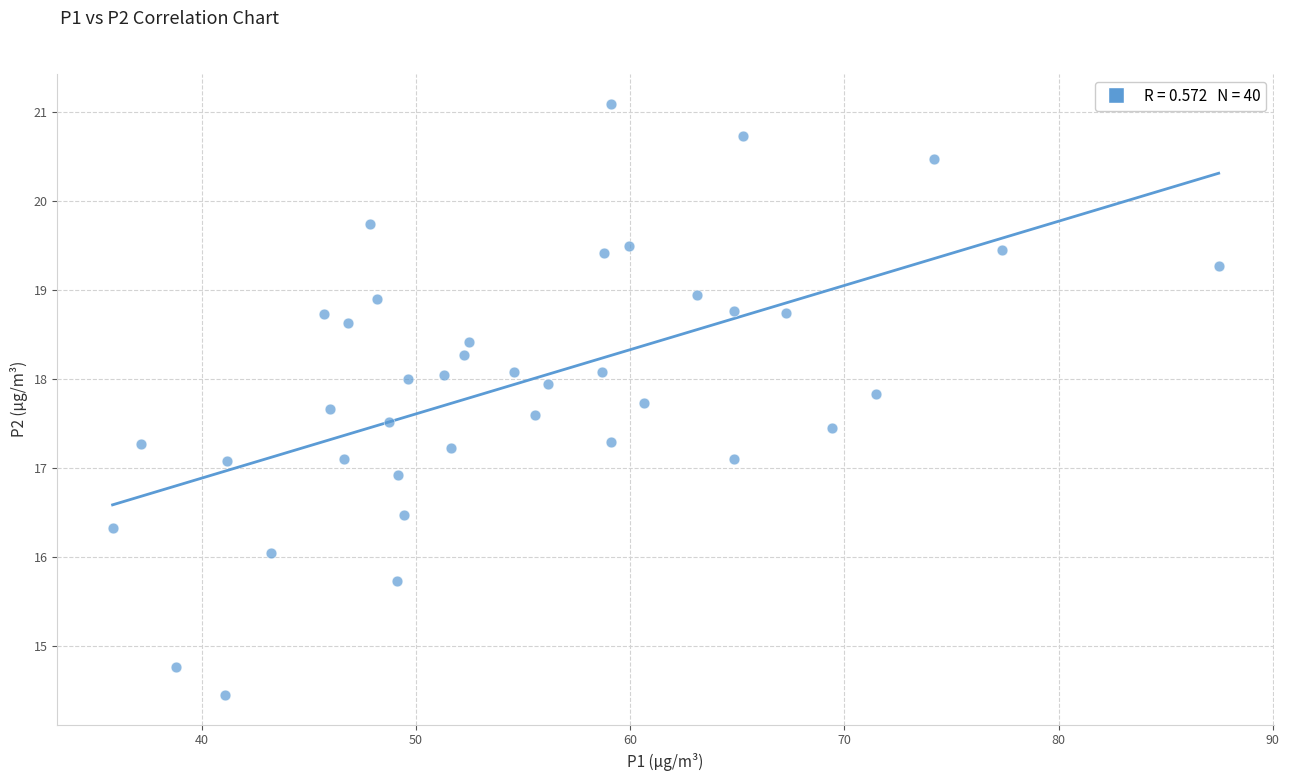

What is the range of X values (max minus min)?

51.6